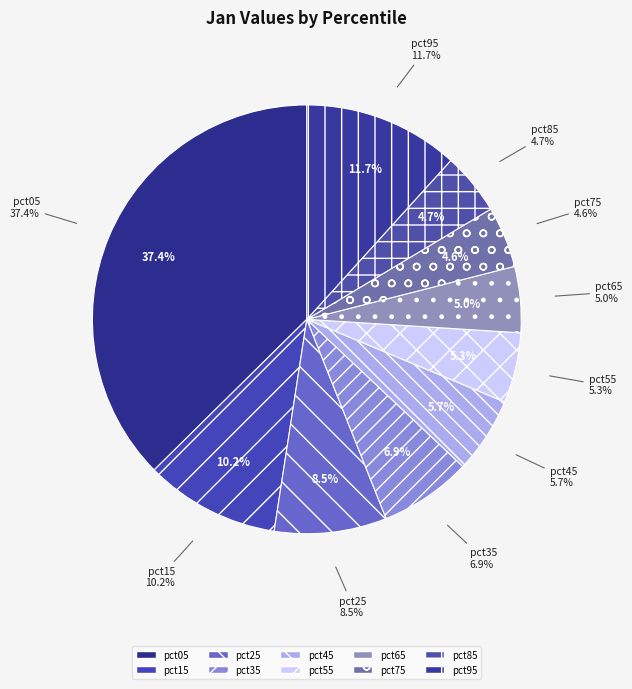

True or false: pct25 accounts for 1% of the total.

False